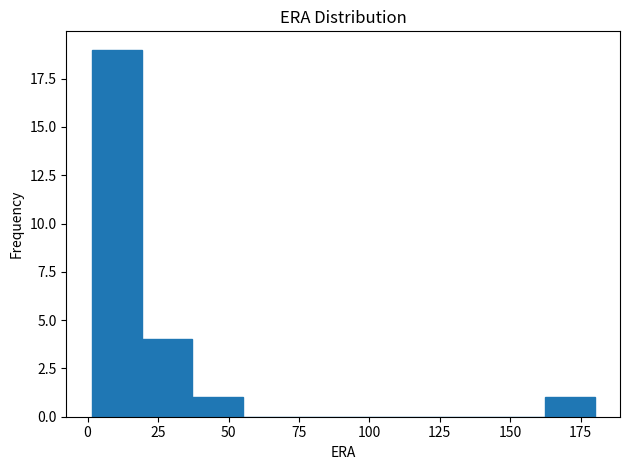

Around what value on the x-axis is the tallest bar? Give the approximate position of its centre, as read against the axis.

10